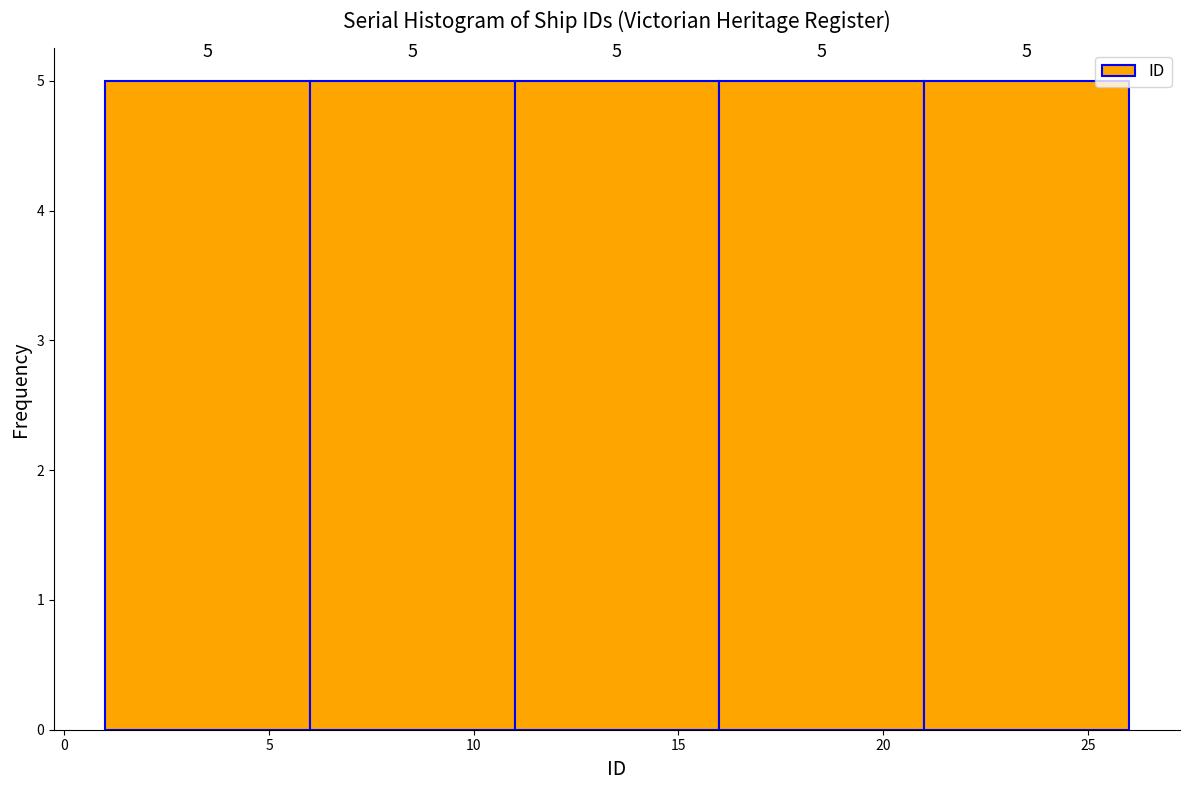

Reading left to right, transcribe this chart: for each bar, give the range it covers on the x-axis and its height.

1 to 6: 5
6 to 11: 5
11 to 16: 5
16 to 21: 5
21 to 26: 5